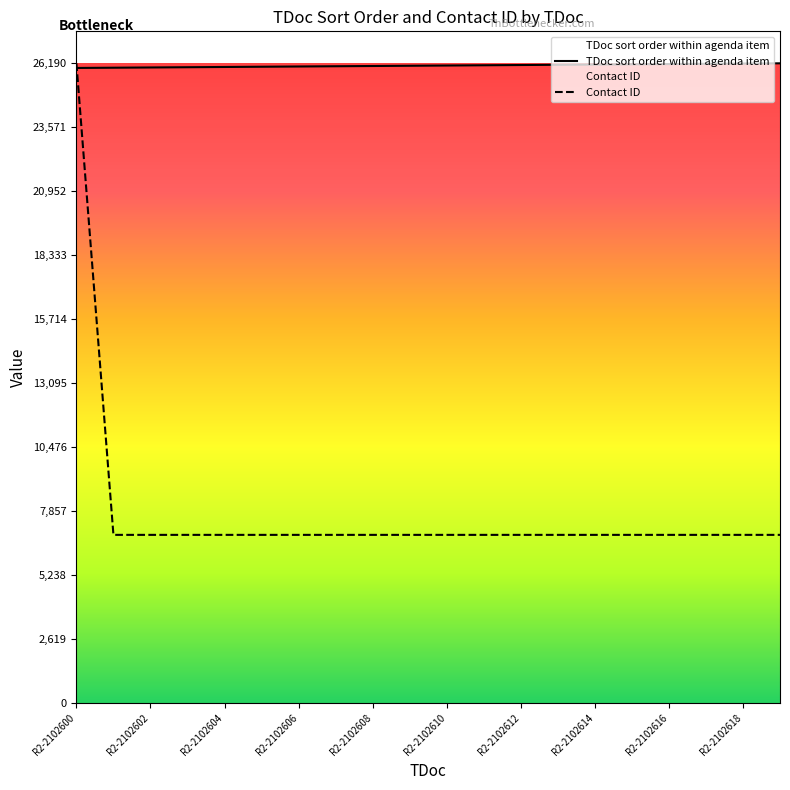

What is the spread (max minus min) of values at 13?

19246.3